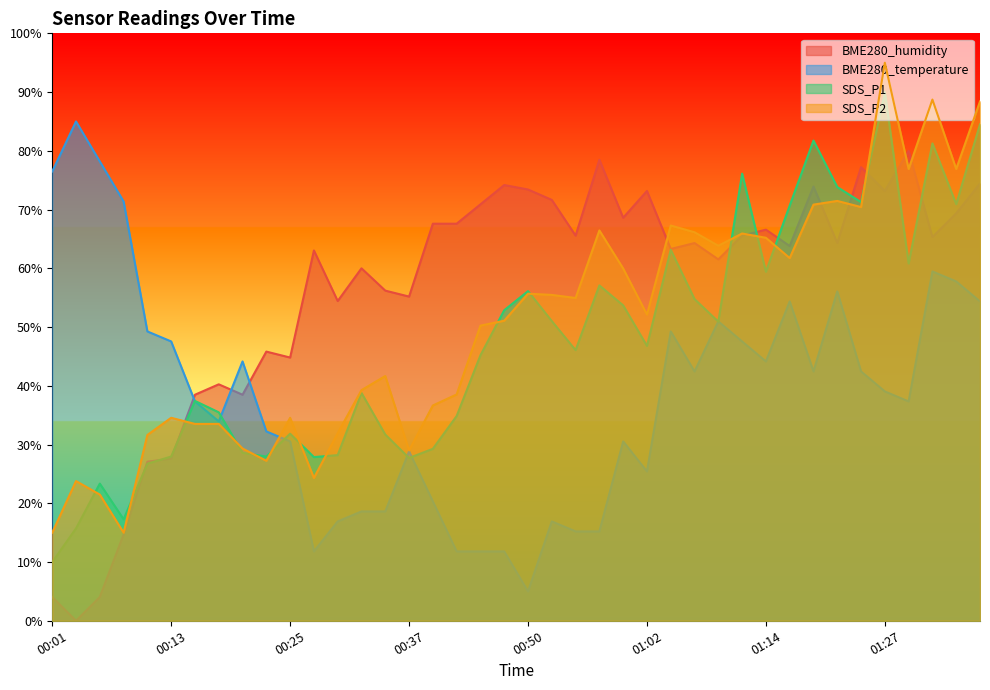

At which label does BME280_humidity first exceed 64?

00:40